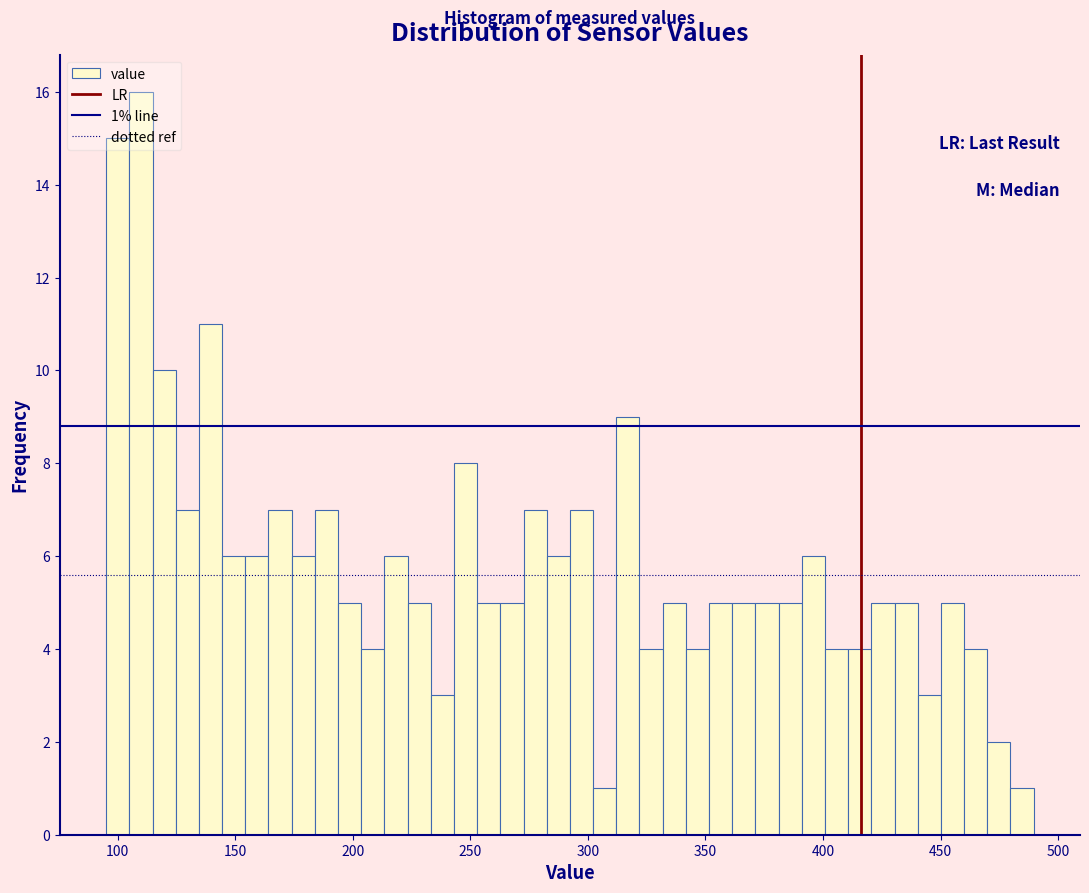

Read against the x-axis, roughly where is the centre of the tallest bar?

110